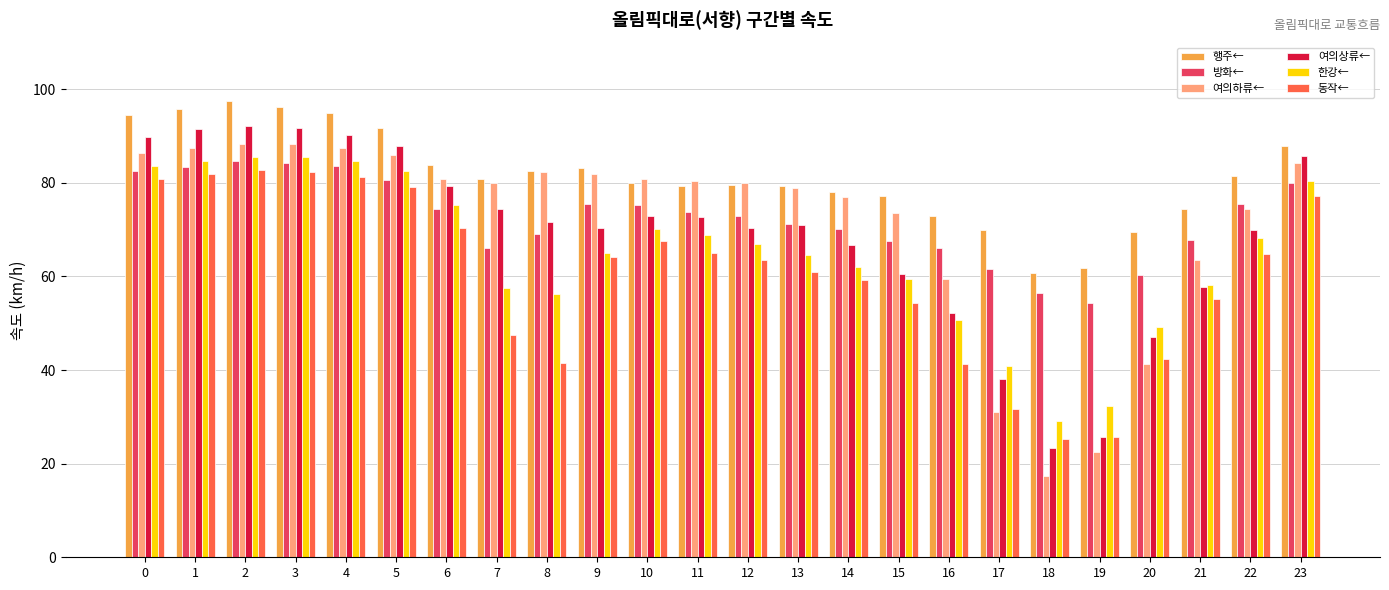

Is it true that 여의하류← equals 59.4 at 16?

True